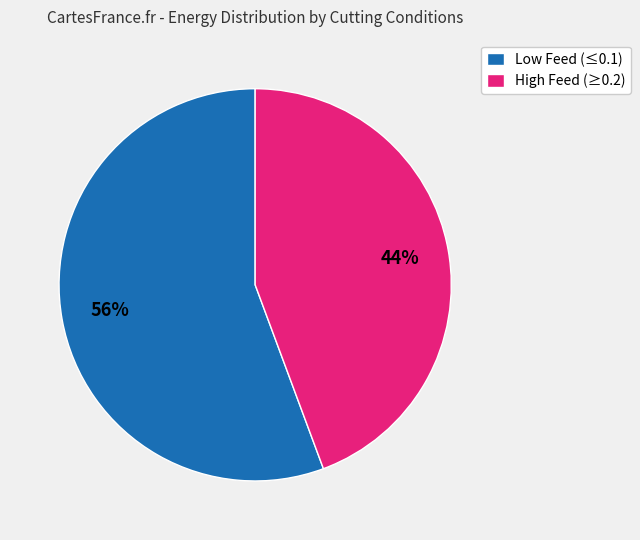

Which category has the smallest portion of the pie?

High Feed (≥0.2)